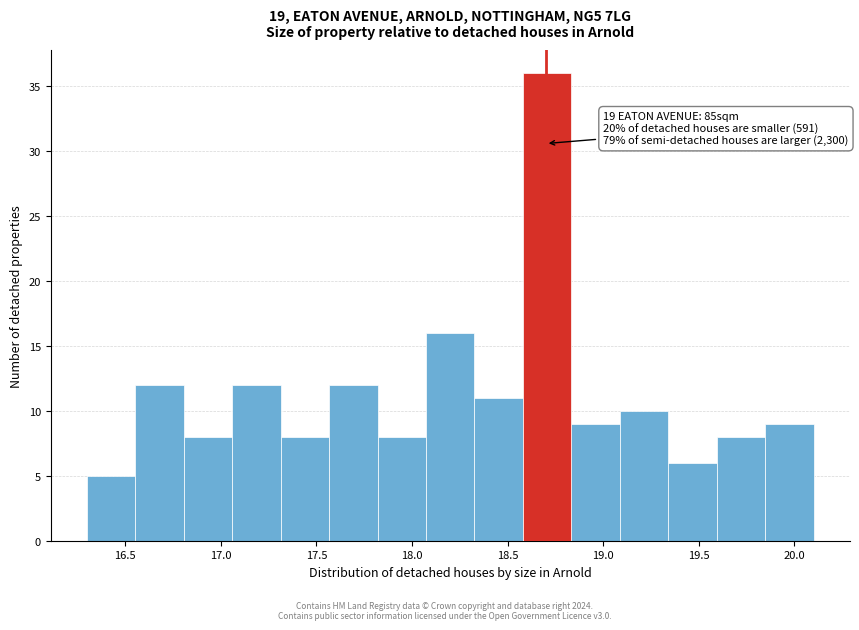

Which range on the x-axis has the tallest bar?

18.60 to 18.85